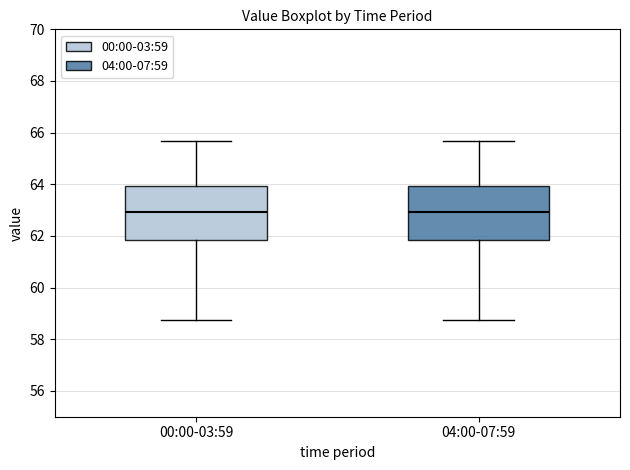

Reading left to right, read every box against the y-axis: the position of its median line, the range the box covers, and the ends of its whiskers. The values are not printed on the chart, so give them approximately, as read against the axis.

00:00-03:59: median 63.0, box 61.8 to 64.0, whiskers 58.8 to 65.6
04:00-07:59: median 63.0, box 61.8 to 64.0, whiskers 58.8 to 65.6